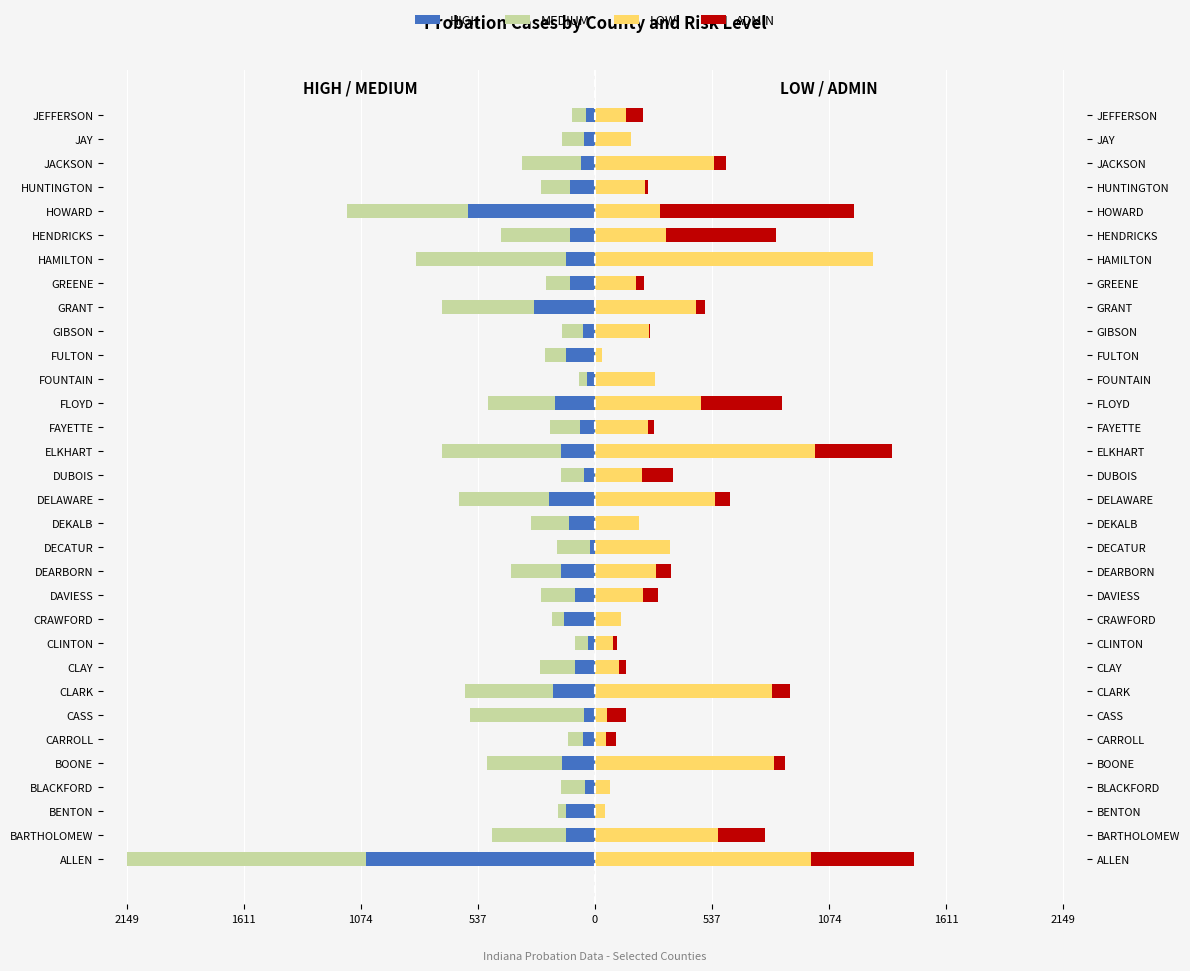

What is the difference between the HIGH values at CRAWFORD and FAYETTE?

72